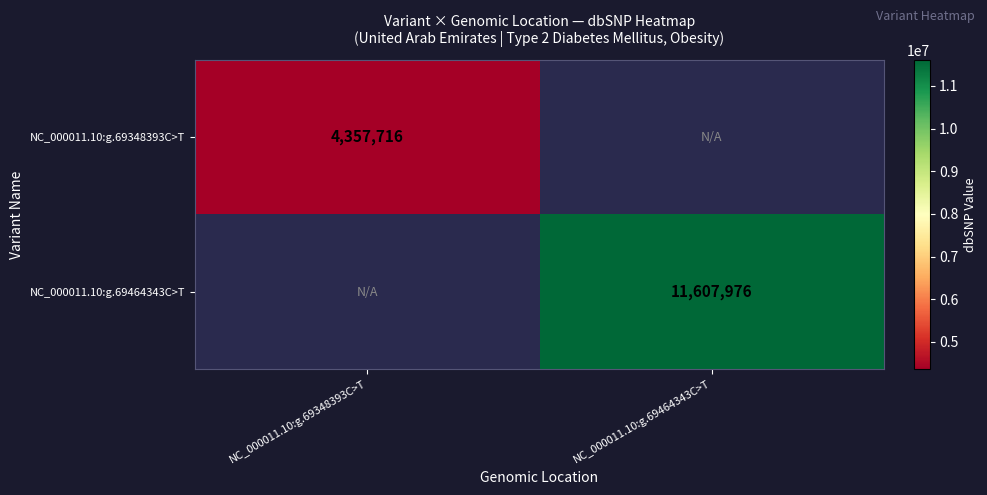

Between NC_000011.10:g.69348393C>T and NC_000011.10:g.69464343C>T, which is larger?

NC_000011.10:g.69464343C>T